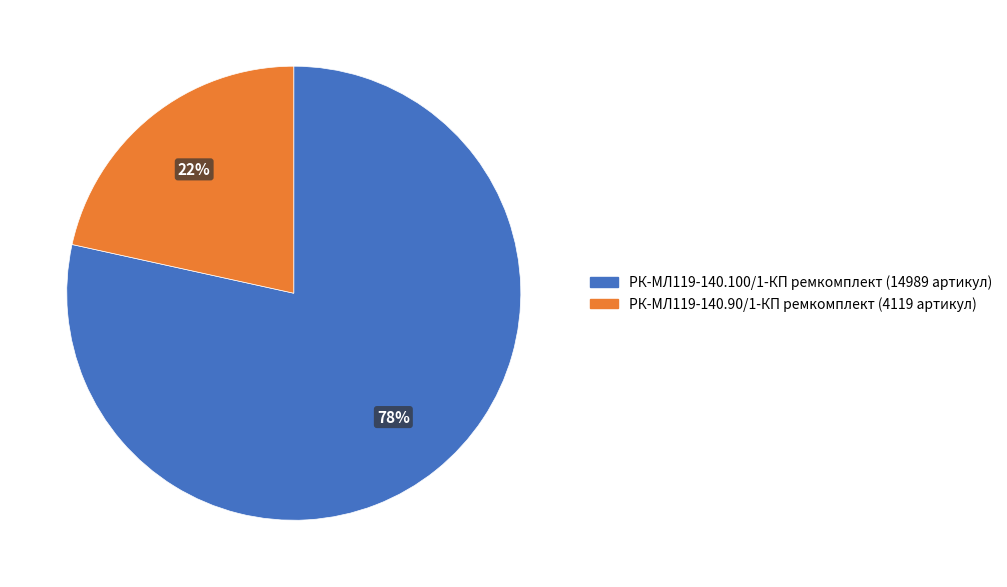

To the nearest percent, what portion does РК-МЛ119-140.90/1-КП ремкомплект represent?

22%